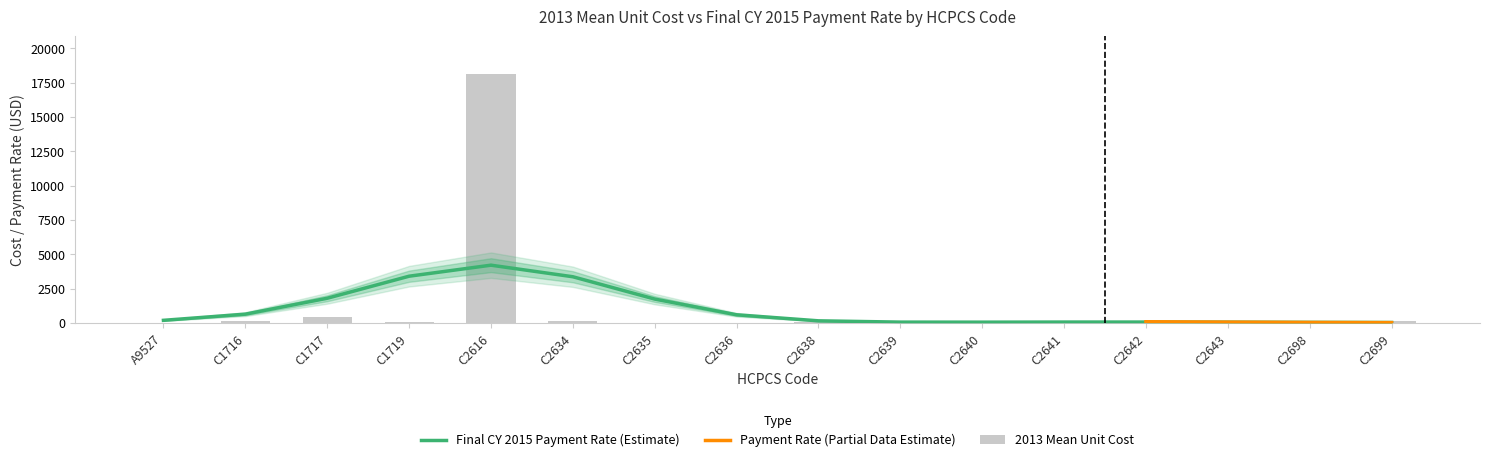

Where does the data first go above 83?

C1716